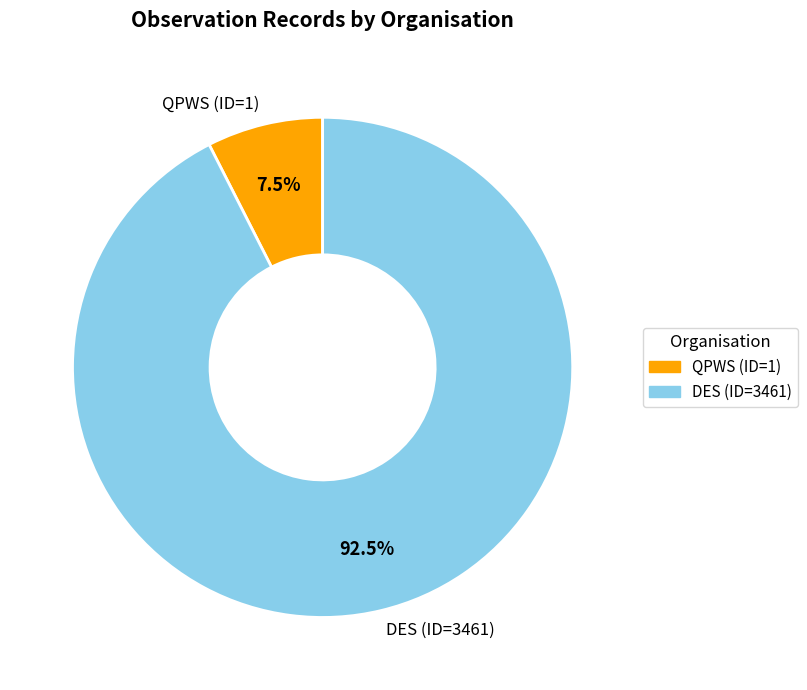

Do DES (ID=3461) and QPWS (ID=1) together represent more than half of the pie?

Yes